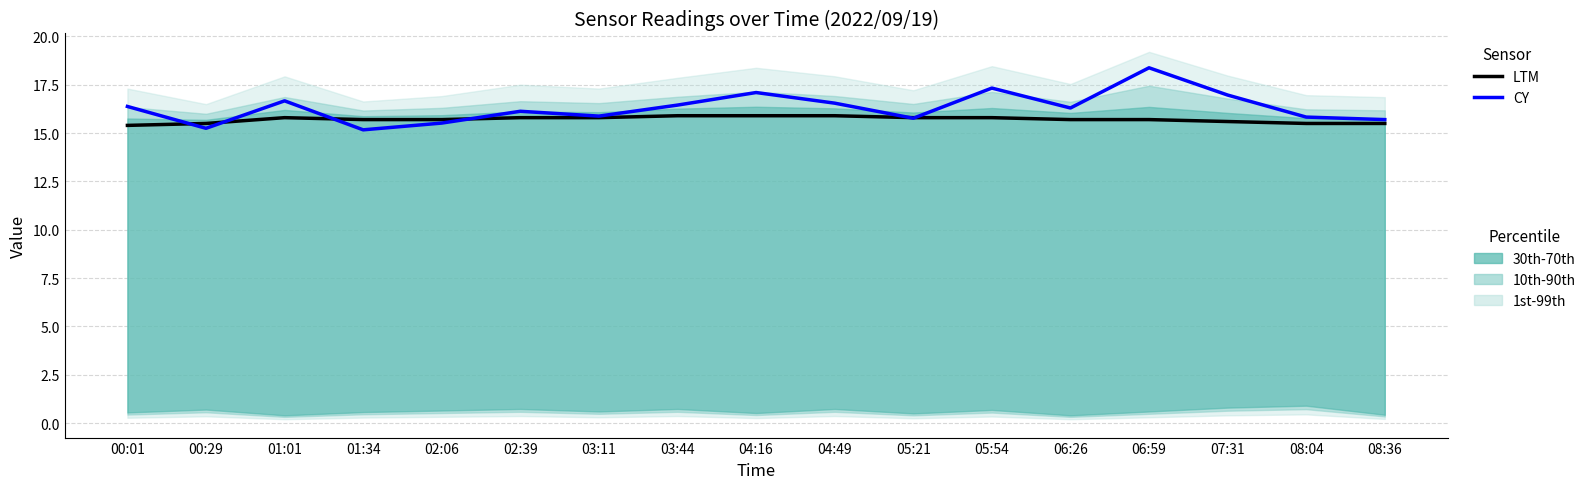

Which series has the largest range (max minus min)?

SDS_P1 (CY)